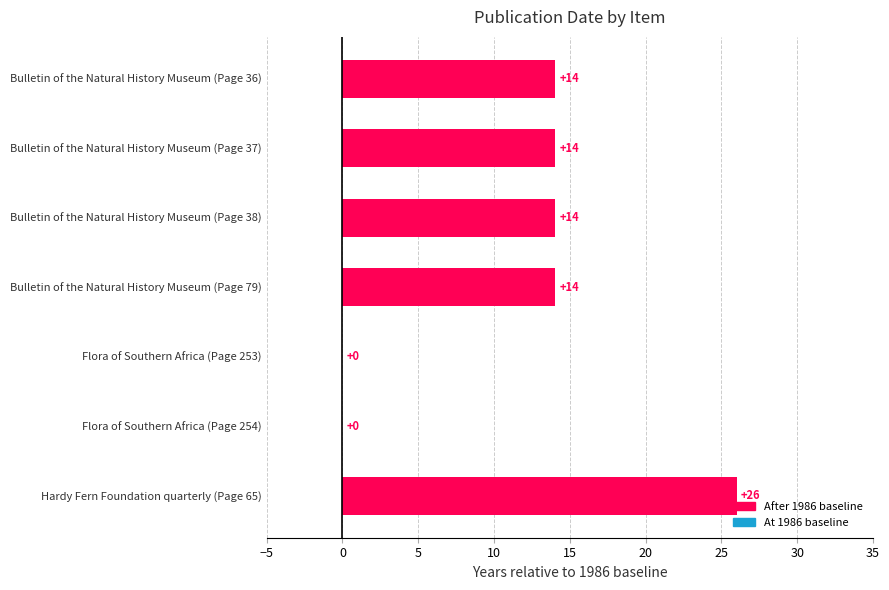

What is the sum of the values at Bulletin of the Natural History Museum (Page 37) and Bulletin of the Natural History Museum (Page 79)?

28